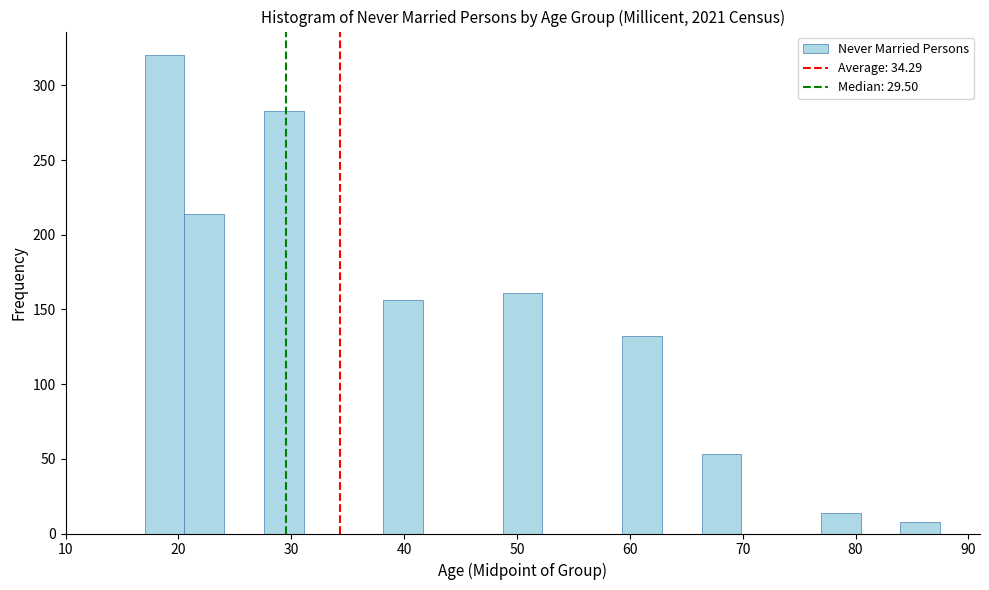

Around what value on the x-axis is the tallest bar? Give the approximate position of its centre, as read against the axis.

19